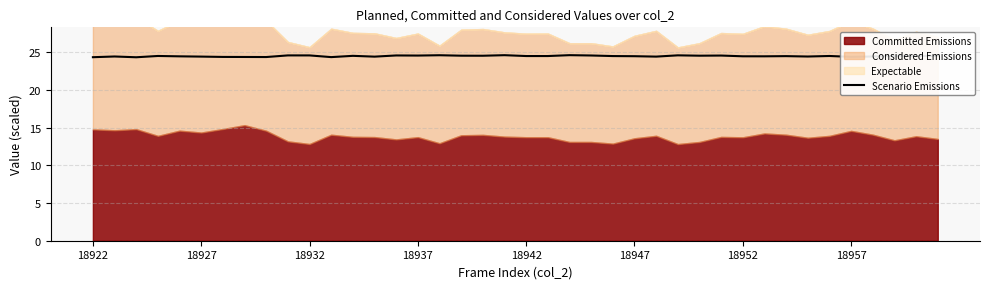

What is the lowest value of the Scenario Emissions series?

24.3